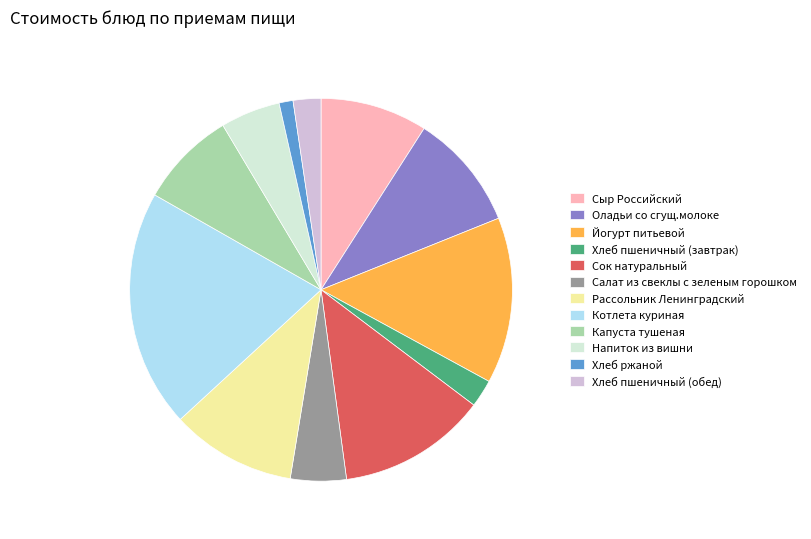

Combined, do Капуста тушеная and Йогурт питьевой account for over 50%?

No